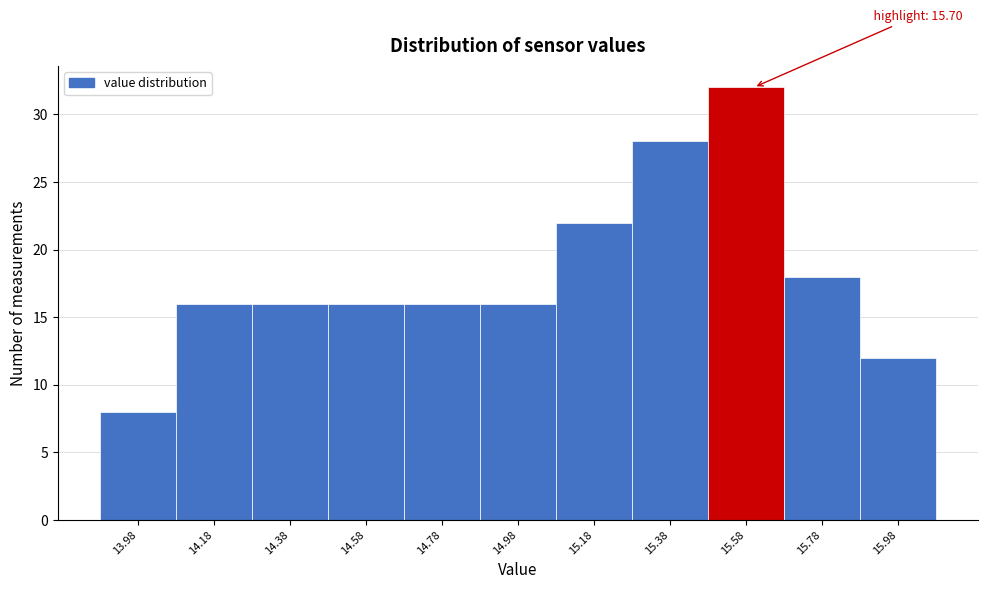

Reading left to right, what are all the values shown in this chart?

13.98=8	14.18=16	14.38=16	14.58=16	14.78=16	14.98=16	15.18=22	15.38=28	15.58=32	15.78=18	15.98=12